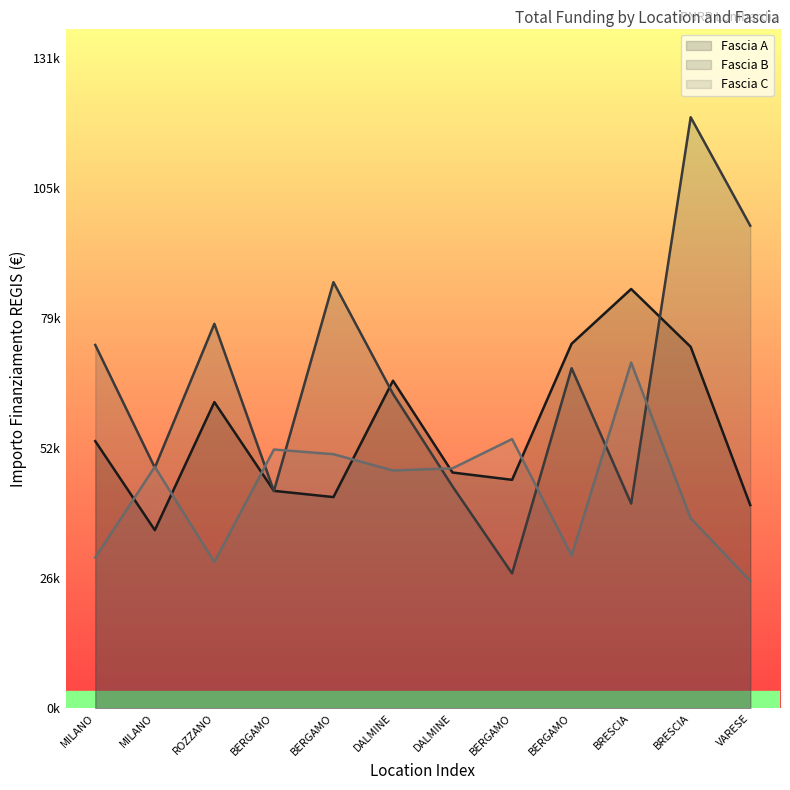

Between MILANO and DALMINE, which series saw the biggest shift?

Fascia A